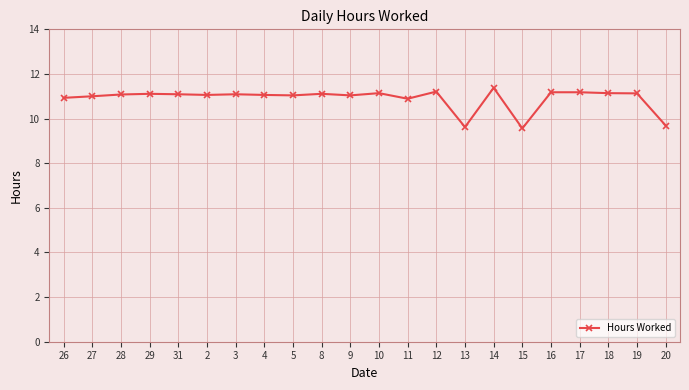

What is the ratio of the value at 31 to the value at 20?

1.1